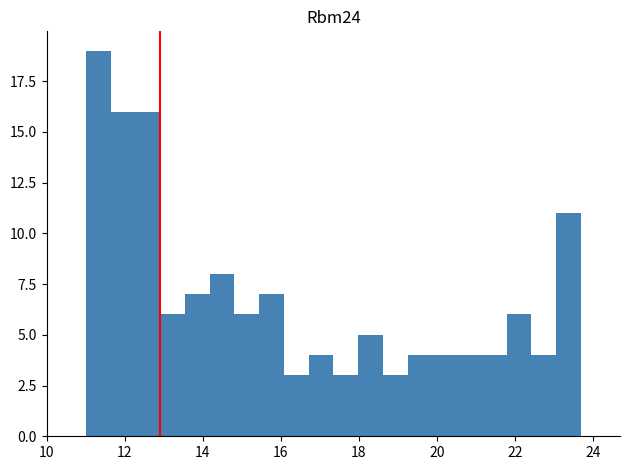

Read against the x-axis, roughly where is the centre of the tallest bar?

11.4